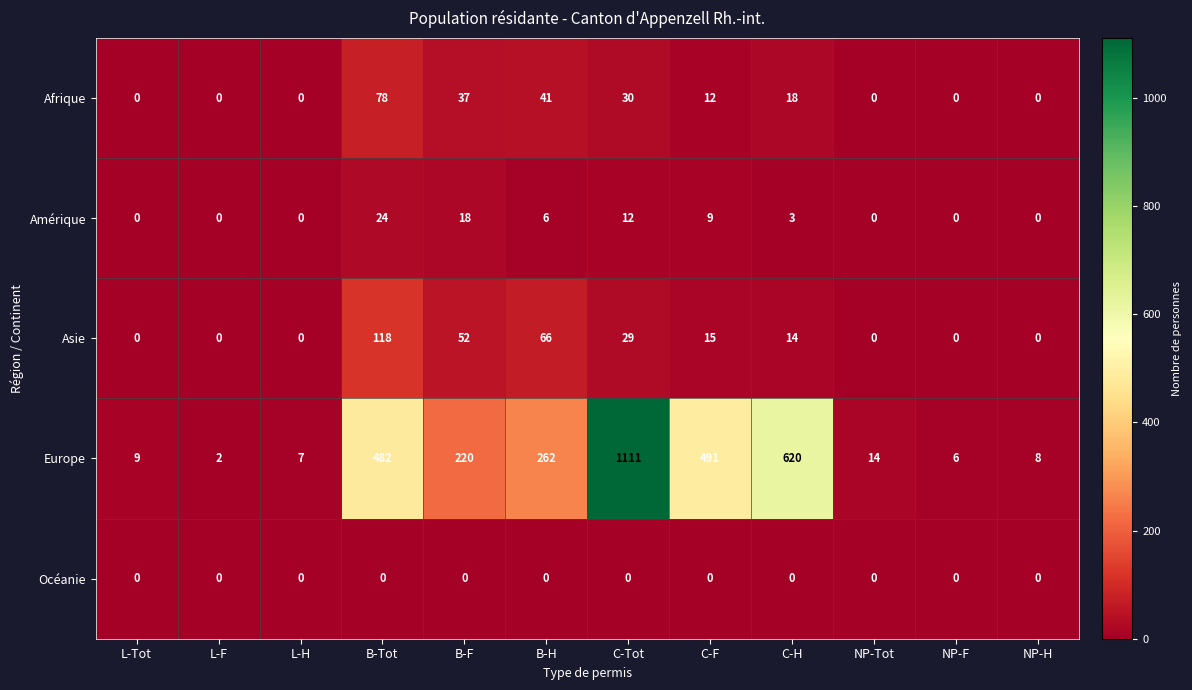

Where does the Asie series first go above 14?

B-Tot